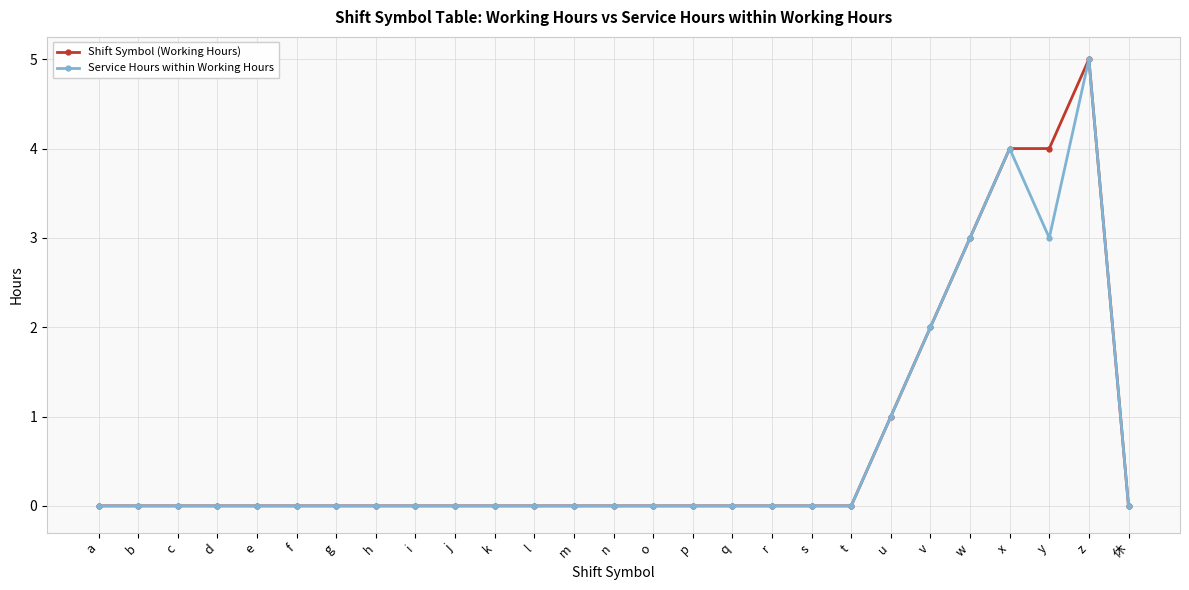

Between y and z, which series saw the biggest shift?

Service Hours within Working Hours